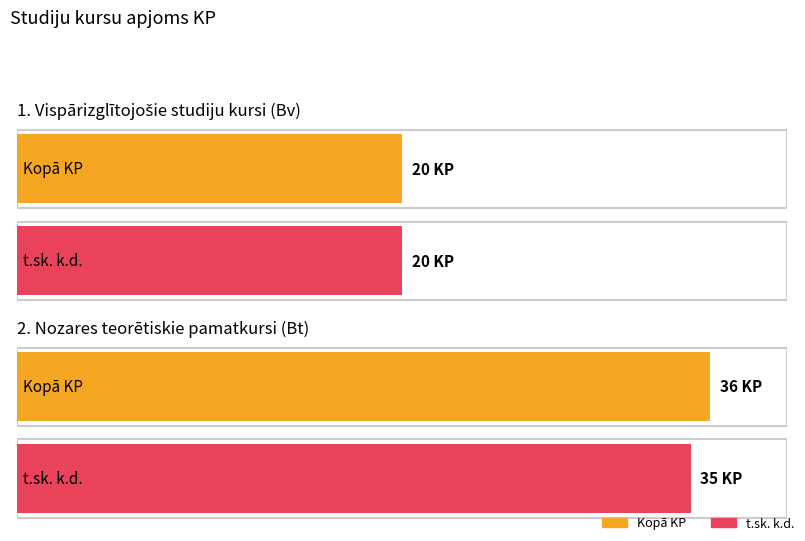

The 2. daļas koapjoms KP series shows 35 at t.sk. k.d.. True or false?

True